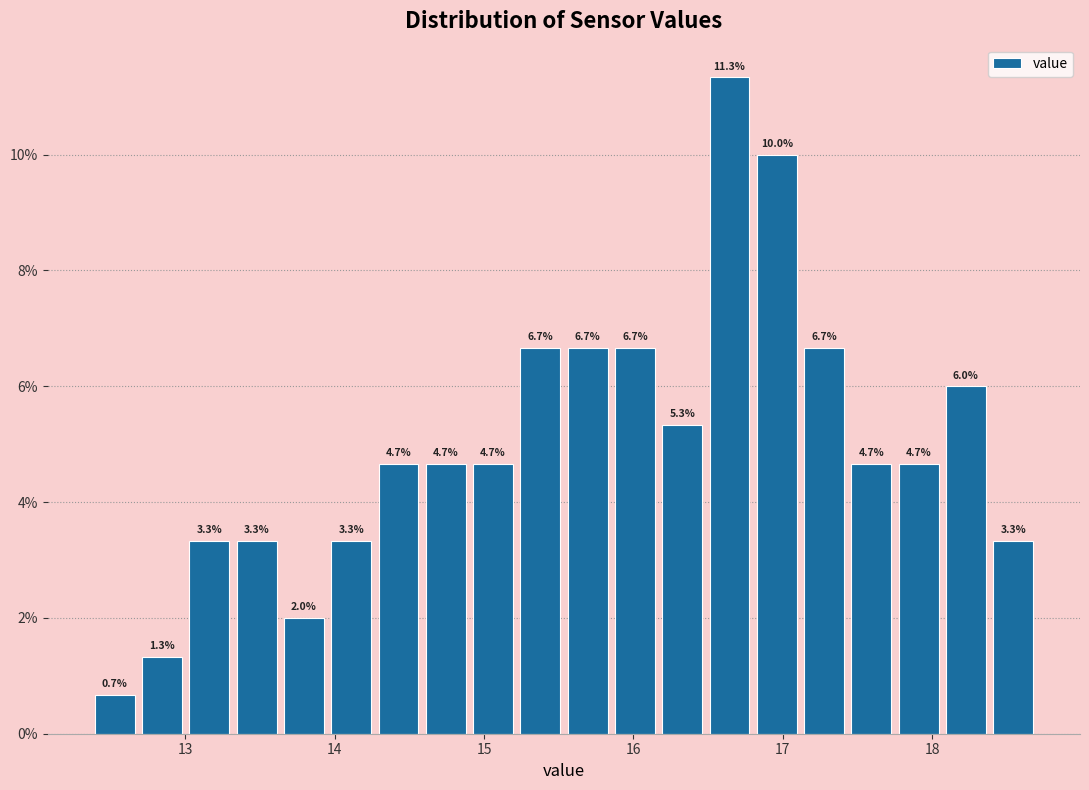

Around what value on the x-axis is the tallest bar? Give the approximate position of its centre, as read against the axis.

16.6